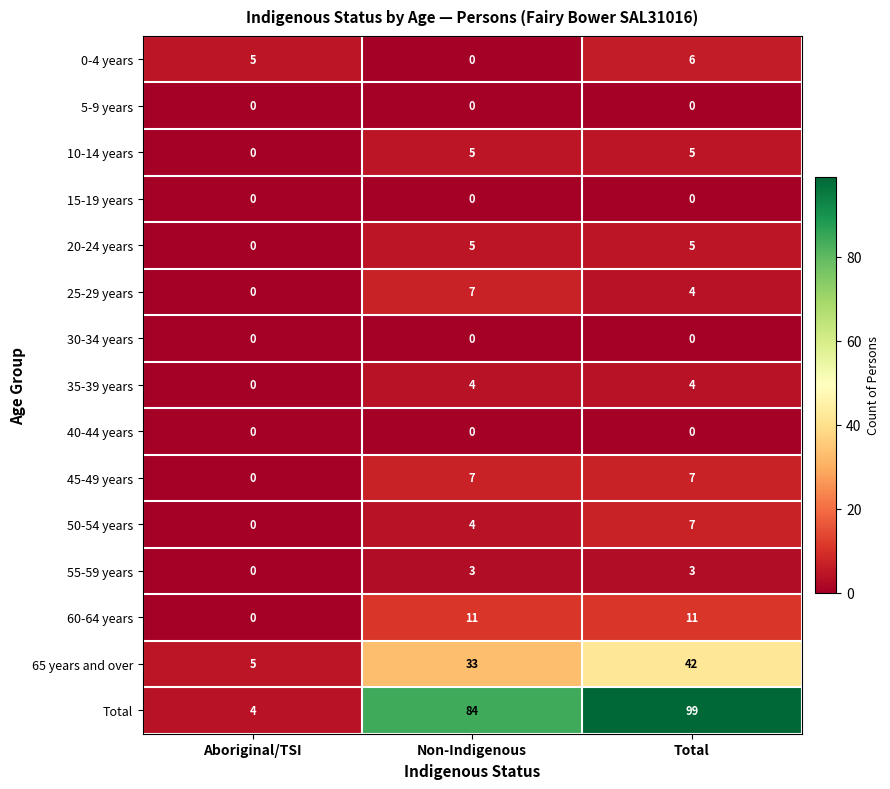

Between Non-Indigenous and Total, which series saw the biggest shift?

Total